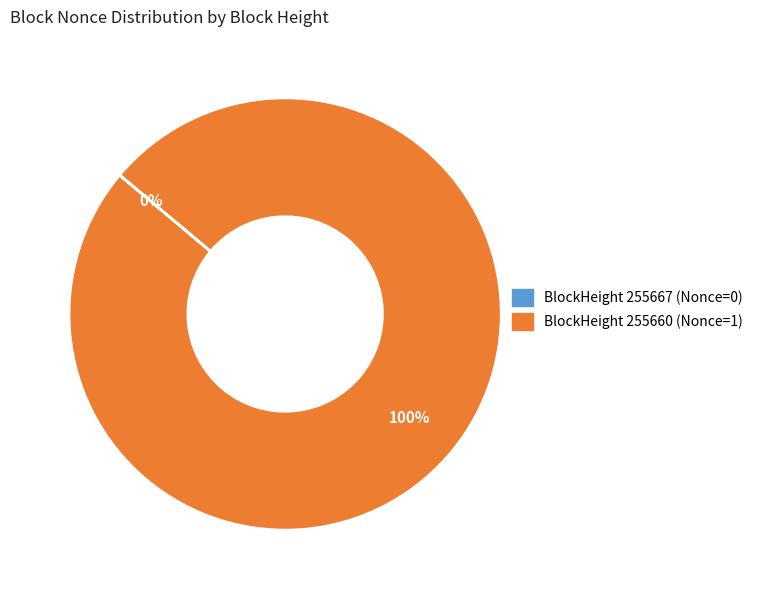

Which slice represents more than half of the pie?

255660